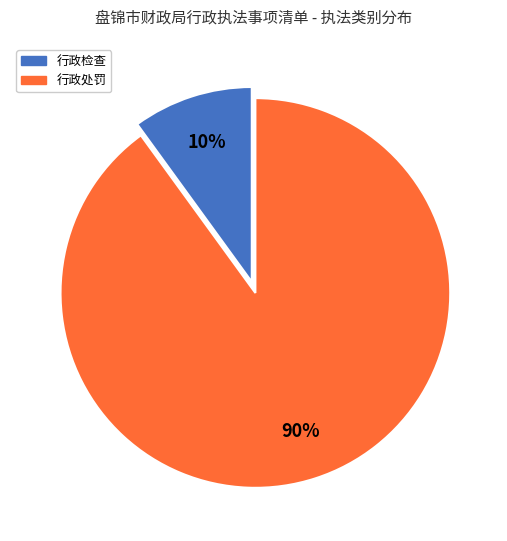

Count the number of slices in the pie.

2